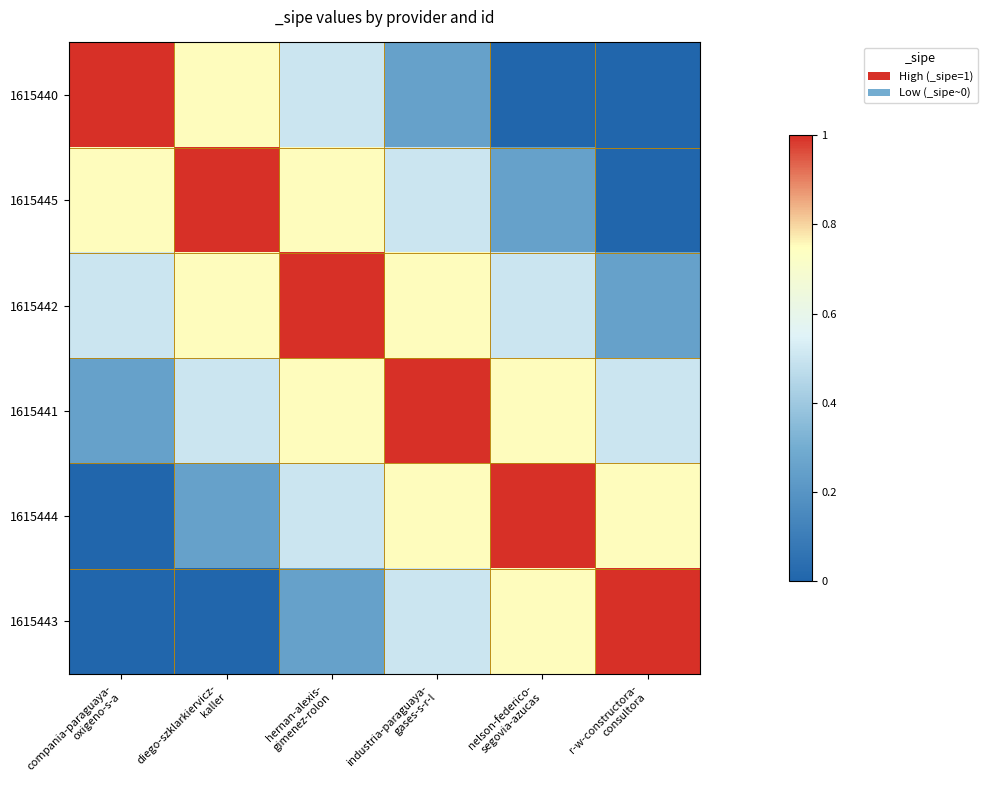

Reading left to right, extract all data points from this chart.

1615440: compania-paraguaya-
oxigeno-s-a=1.0	diego-szklarkiervicz-
kaller=0.8	hernan-alexis-
gimenez-rolon=0.5	industria-paraguaya-
gases-s-r-l=0.2	nelson-federico-
segovia-azucas=0.0	r-w-constructora-
consultora=0.0
1615445: compania-paraguaya-
oxigeno-s-a=0.8	diego-szklarkiervicz-
kaller=1.0	hernan-alexis-
gimenez-rolon=0.8	industria-paraguaya-
gases-s-r-l=0.5	nelson-federico-
segovia-azucas=0.2	r-w-constructora-
consultora=0.0
1615442: compania-paraguaya-
oxigeno-s-a=0.5	diego-szklarkiervicz-
kaller=0.8	hernan-alexis-
gimenez-rolon=1.0	industria-paraguaya-
gases-s-r-l=0.8	nelson-federico-
segovia-azucas=0.5	r-w-constructora-
consultora=0.2
1615441: compania-paraguaya-
oxigeno-s-a=0.2	diego-szklarkiervicz-
kaller=0.5	hernan-alexis-
gimenez-rolon=0.8	industria-paraguaya-
gases-s-r-l=1.0	nelson-federico-
segovia-azucas=0.8	r-w-constructora-
consultora=0.5
1615444: compania-paraguaya-
oxigeno-s-a=0.0	diego-szklarkiervicz-
kaller=0.2	hernan-alexis-
gimenez-rolon=0.5	industria-paraguaya-
gases-s-r-l=0.8	nelson-federico-
segovia-azucas=1.0	r-w-constructora-
consultora=0.8
1615443: compania-paraguaya-
oxigeno-s-a=0.0	diego-szklarkiervicz-
kaller=0.0	hernan-alexis-
gimenez-rolon=0.2	industria-paraguaya-
gases-s-r-l=0.5	nelson-federico-
segovia-azucas=0.8	r-w-constructora-
consultora=1.0